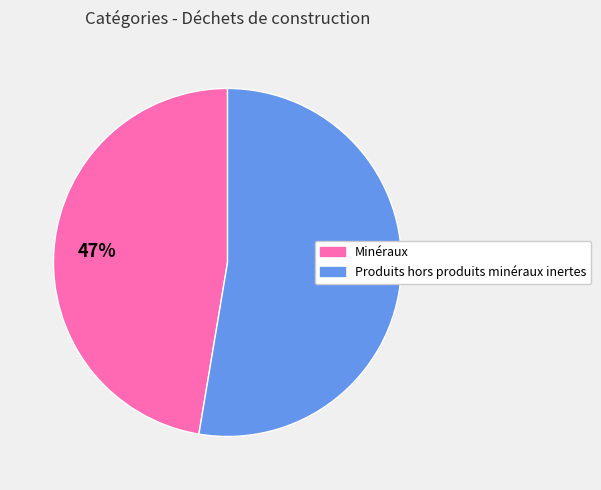

Is there any slice that represents more than half of the pie?

Yes